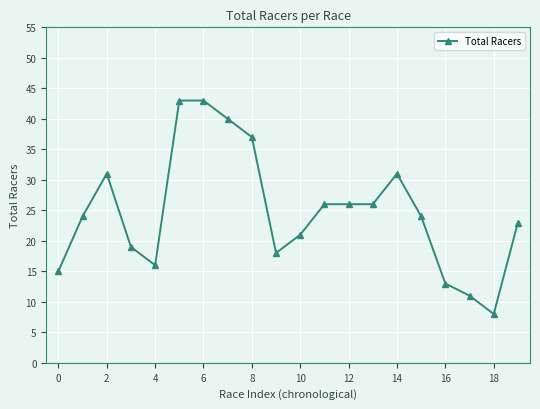

True or false: the data has more than 0 interior local peaks.

True